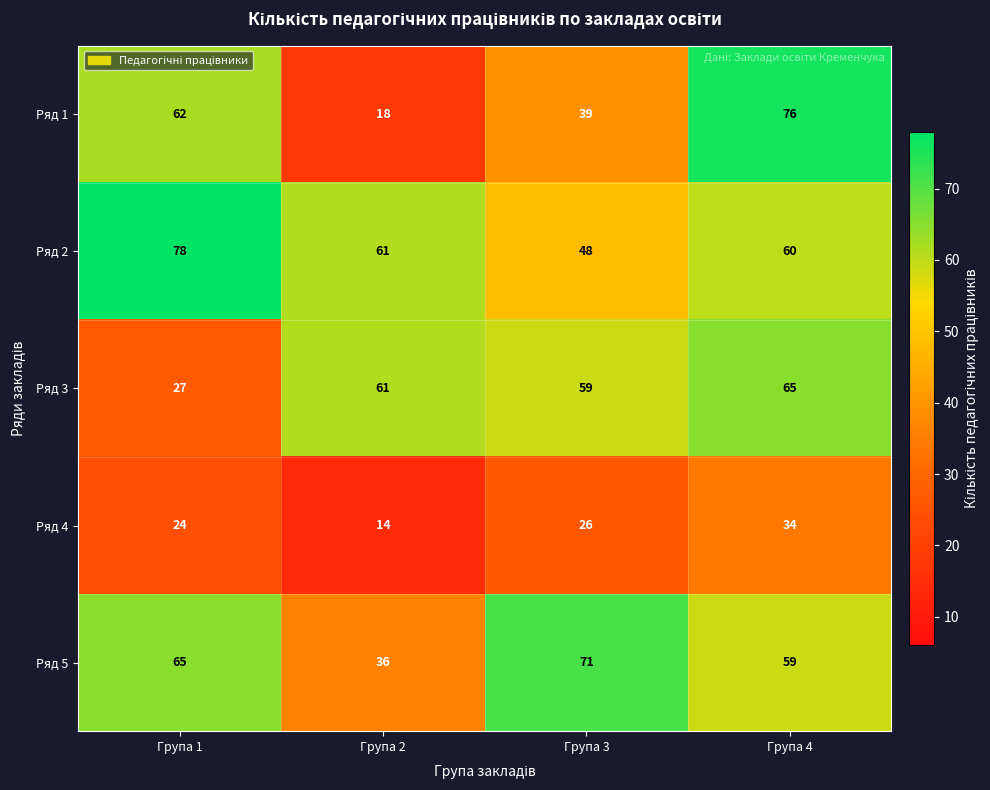

Reading left to right, list all the values displayed in this chart.

Ряд 1: Група 1=62	Група 2=18	Група 3=39	Група 4=76
Ряд 2: Група 1=78	Група 2=61	Група 3=48	Група 4=60
Ряд 3: Група 1=27	Група 2=61	Група 3=59	Група 4=65
Ряд 4: Група 1=24	Група 2=14	Група 3=26	Група 4=34
Ряд 5: Група 1=65	Група 2=36	Група 3=71	Група 4=59